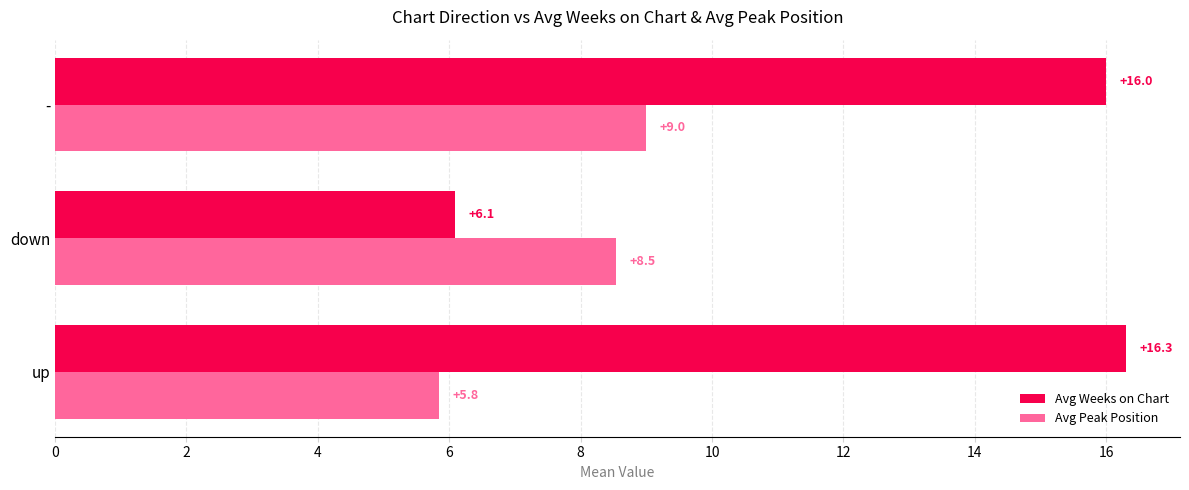

Rank the series by their average value, from lowest to highest.

Avg Peak Position, Avg Weeks on Chart